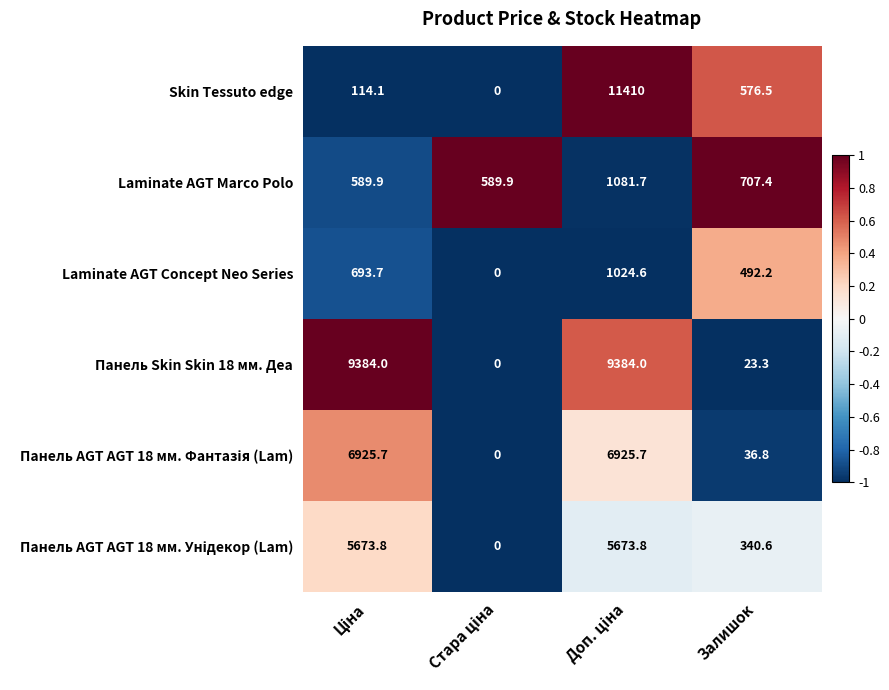

Which series has the widest spread of values?

Skin Tessuto edge